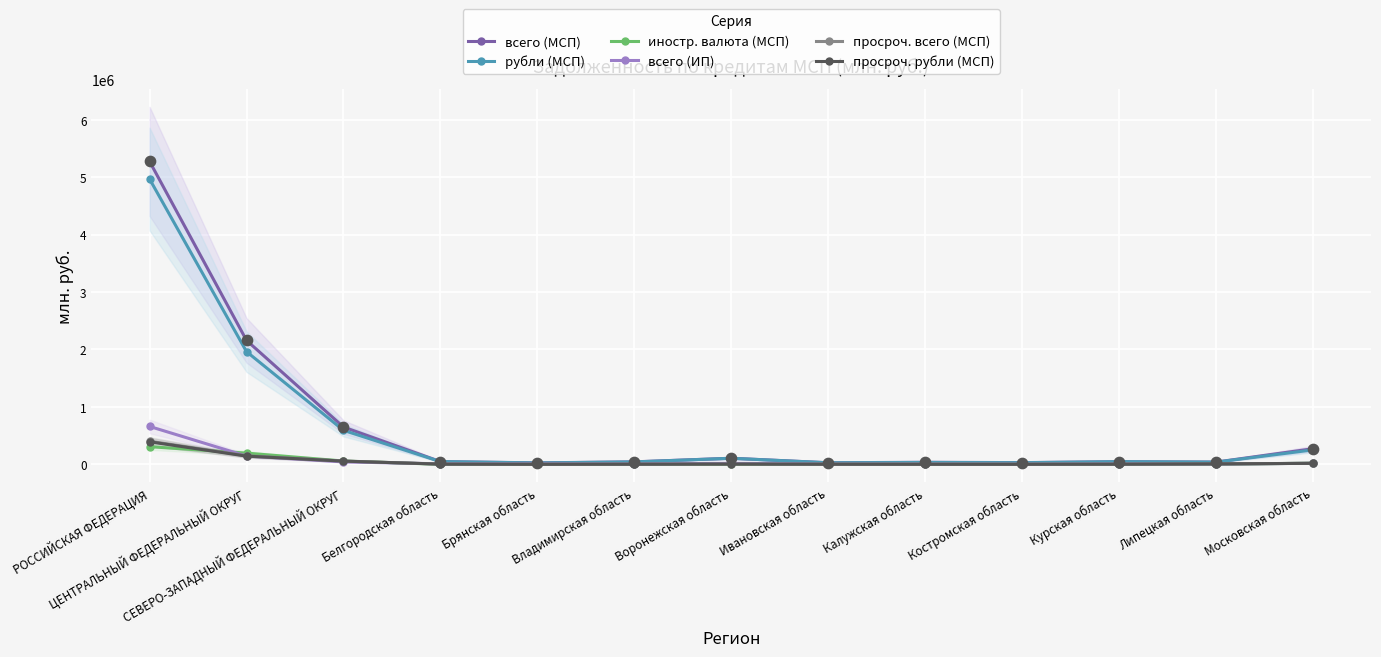

At how many categories does at least one series exceed 2248284?

1